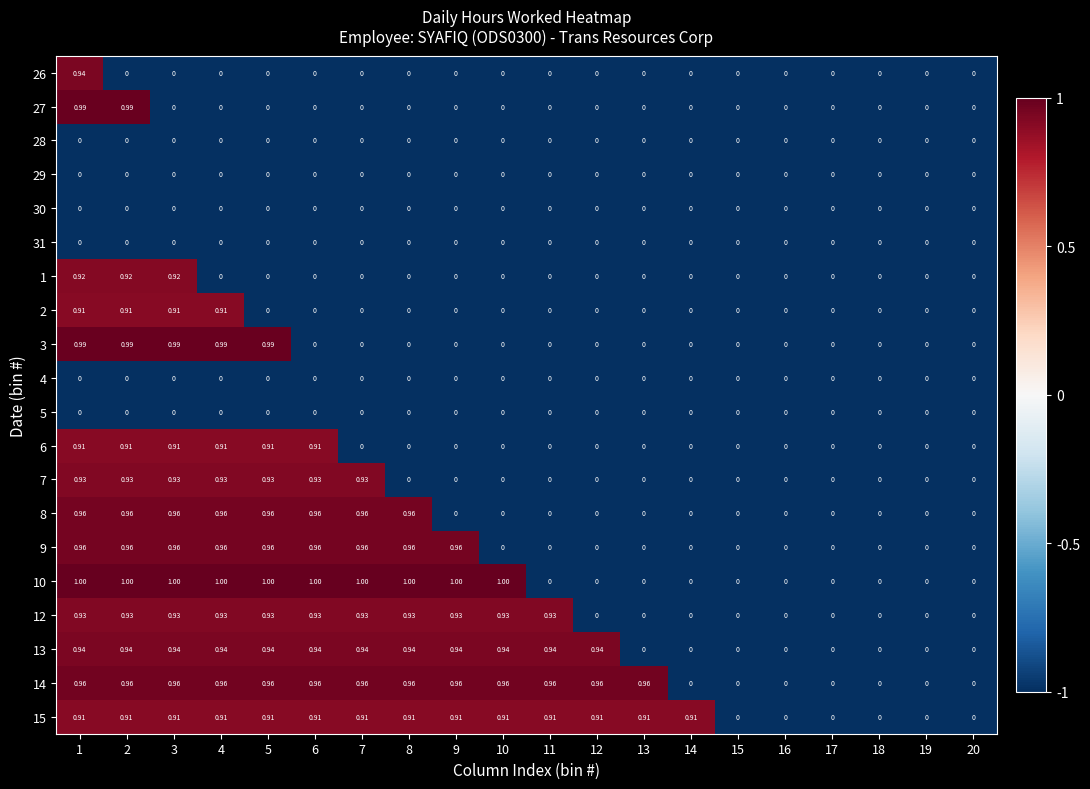

What is the spread (max minus min) of values at 2?

1.0